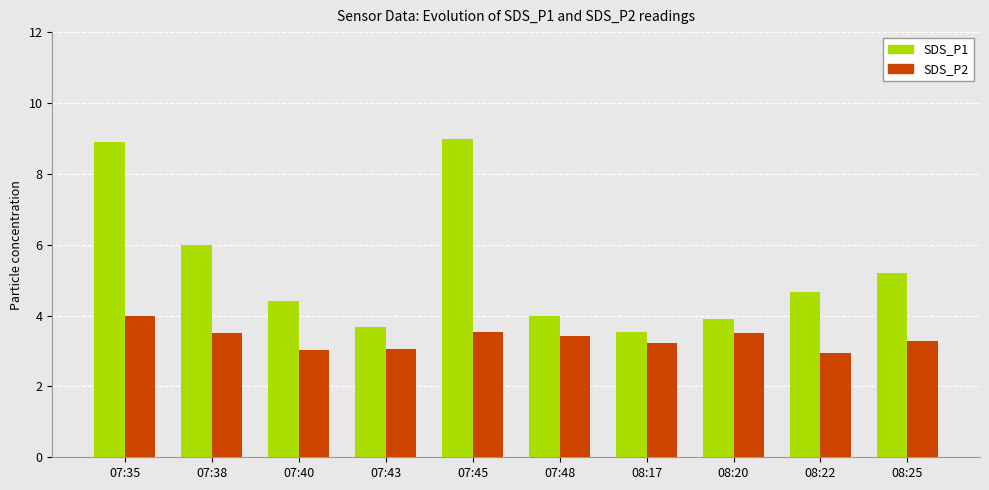

How many groups of bars are there?

10